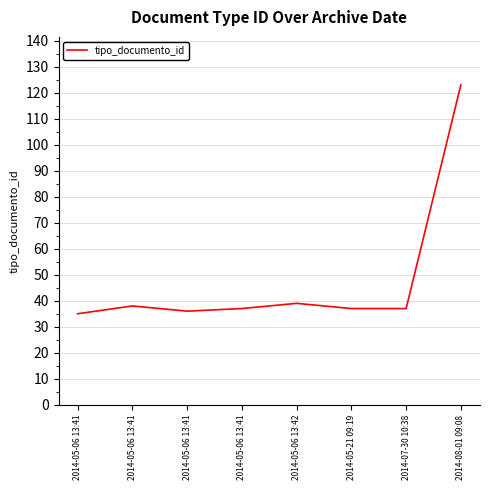

What is the greatest value displayed?

123